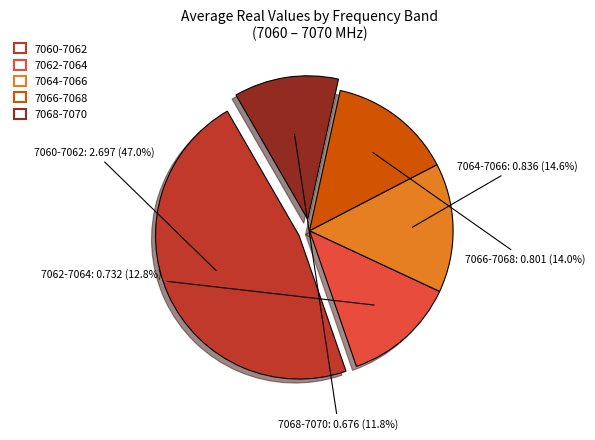

Which slice is the smallest?

7068-7070